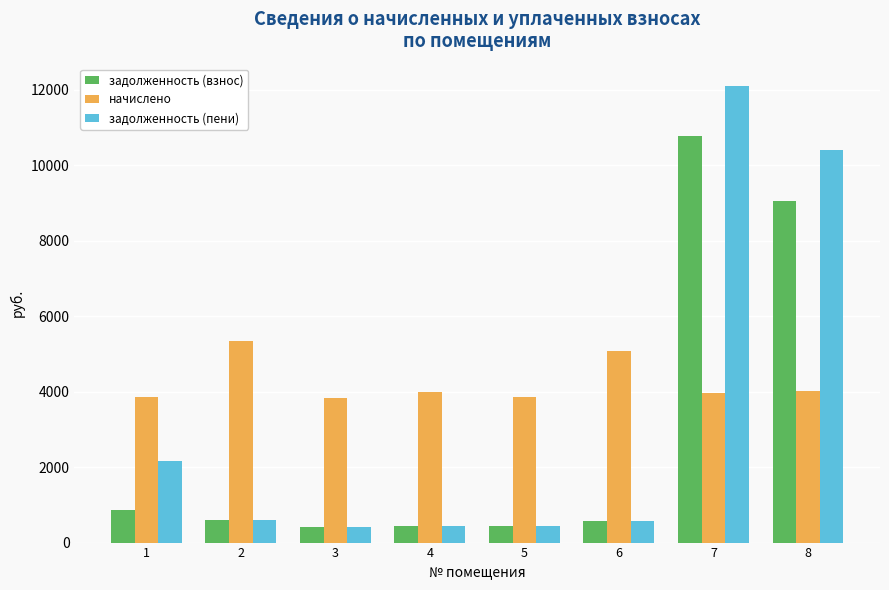

What is the minimum value for задолженность (взнос)?

426.4